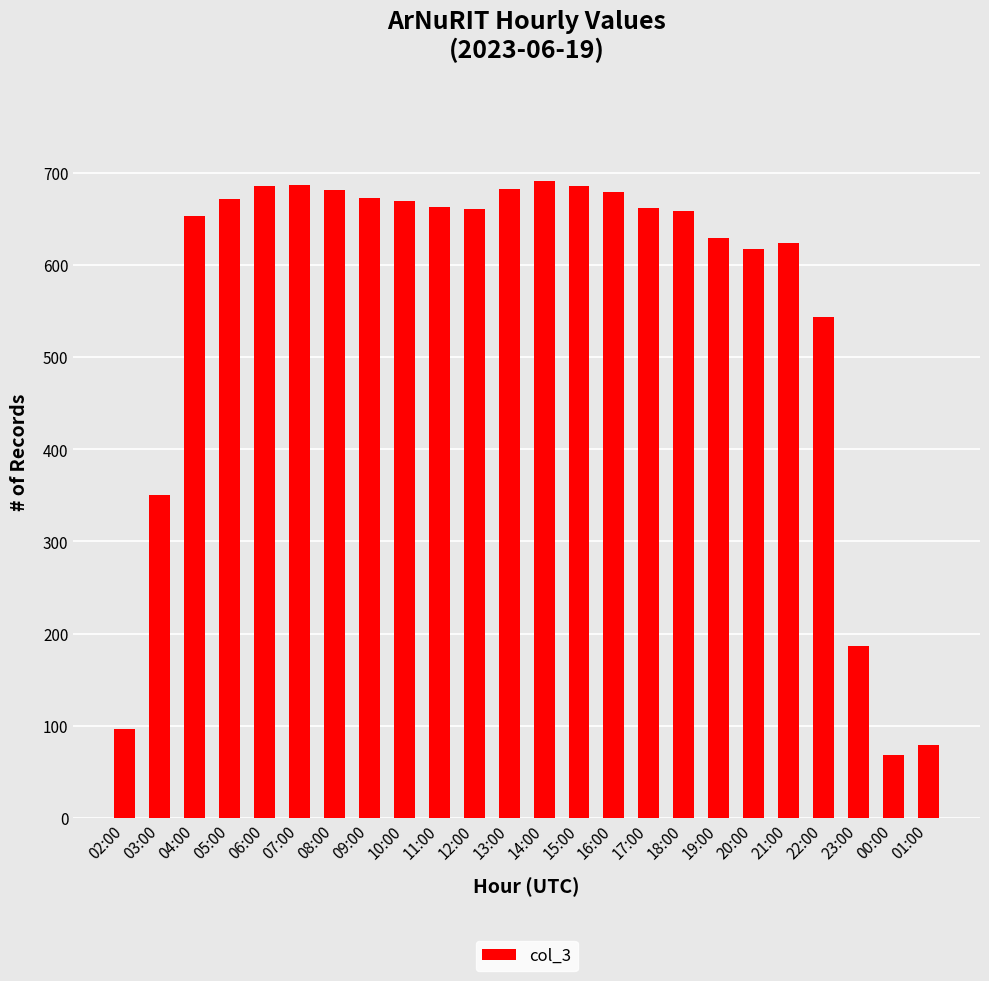

What is the minimum value shown in the chart?

68